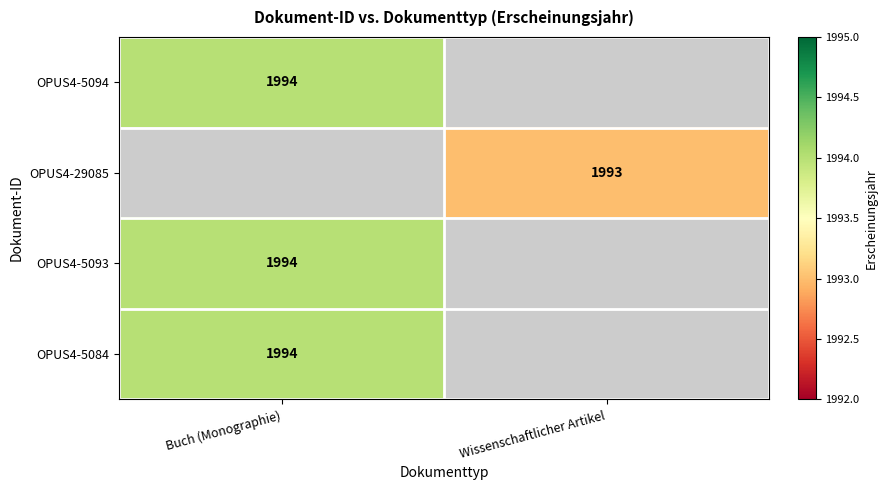

Is it true that OPUS4-29085 equals 3019 at Wissenschaftlicher Artikel?

False